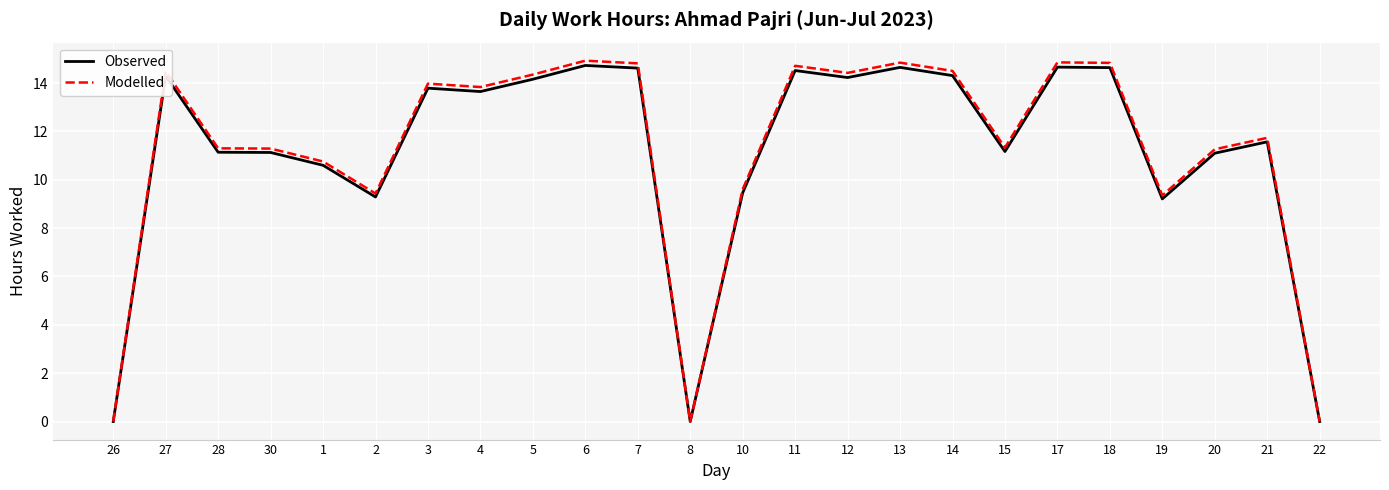

What is the spread (max minus min) of values at 3?

0.2